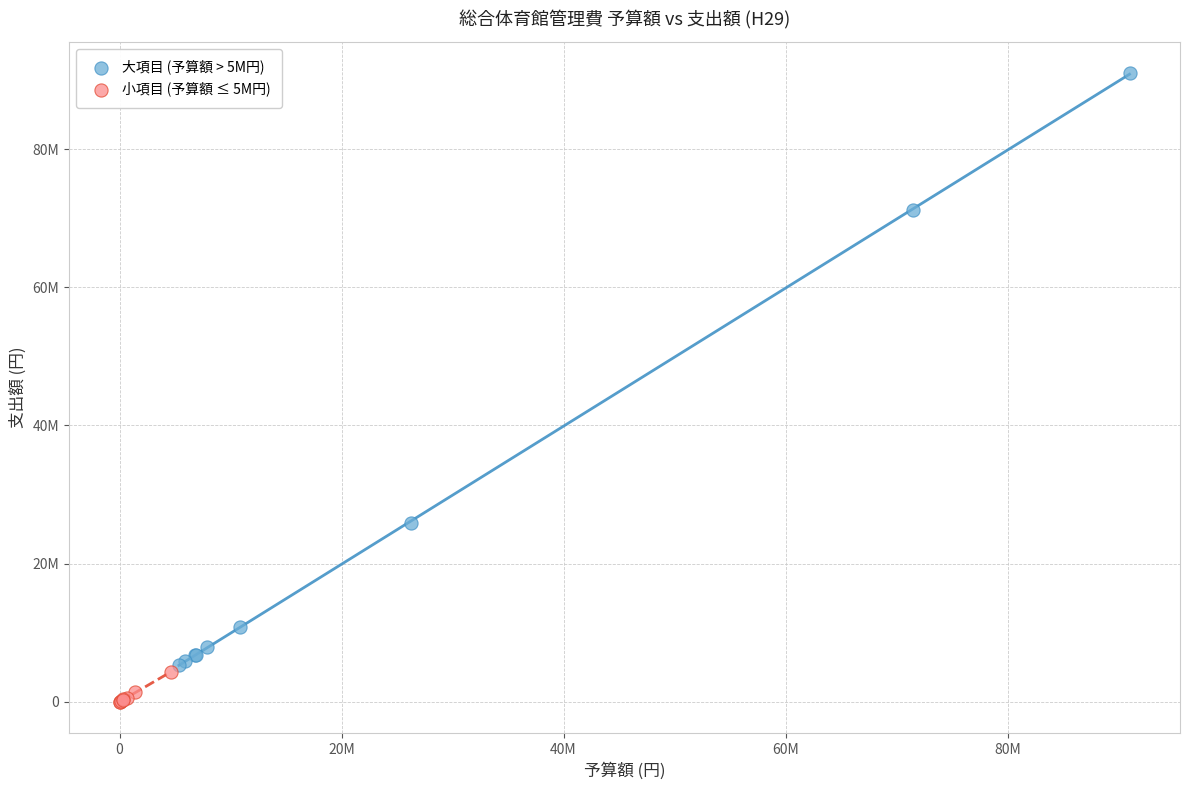

What are all the series names shown in the legend?

大項目 (予算額 > 5M円), 小項目 (予算額 ≤ 5M円)